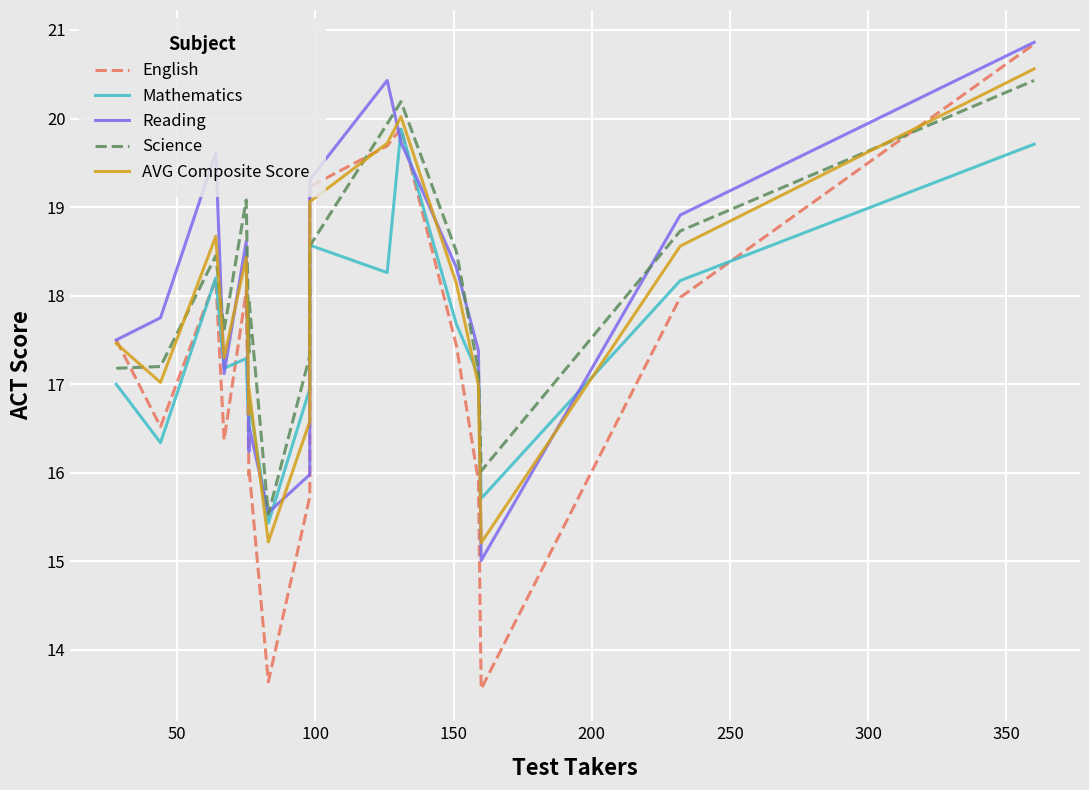

What are all the series names shown in the legend?

English, Mathematics, Reading, Science, AVG Composite Score